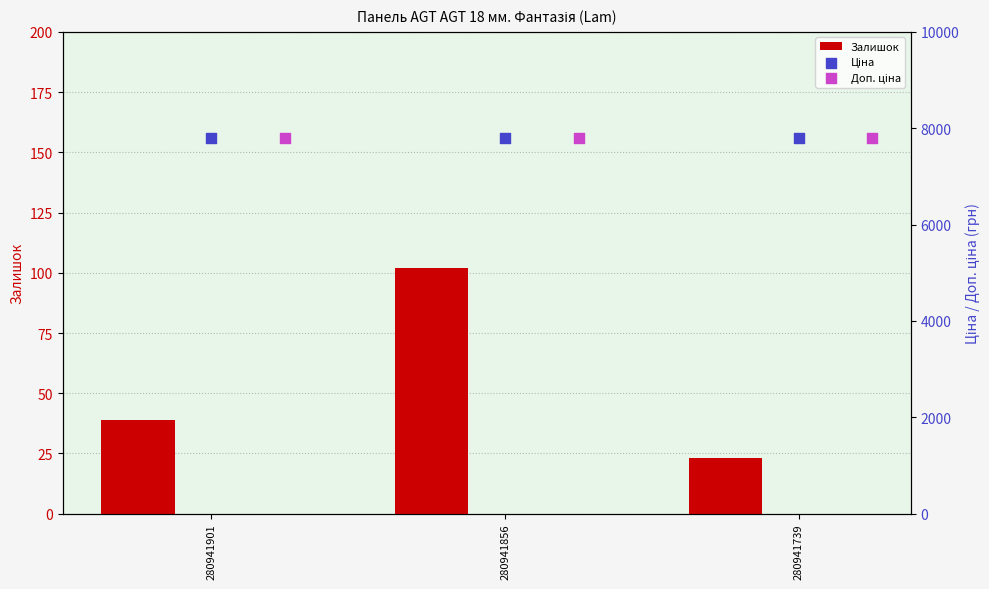

What is the average value of the Залишок series?

55